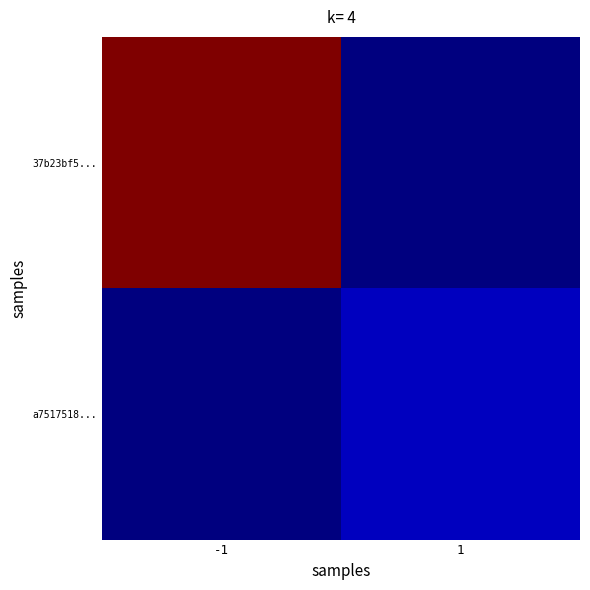

Reading left to right, what are all the values shown in this chart?

37b23bf5...: -1=69	1=0
a7517518...: -1=0	1=4